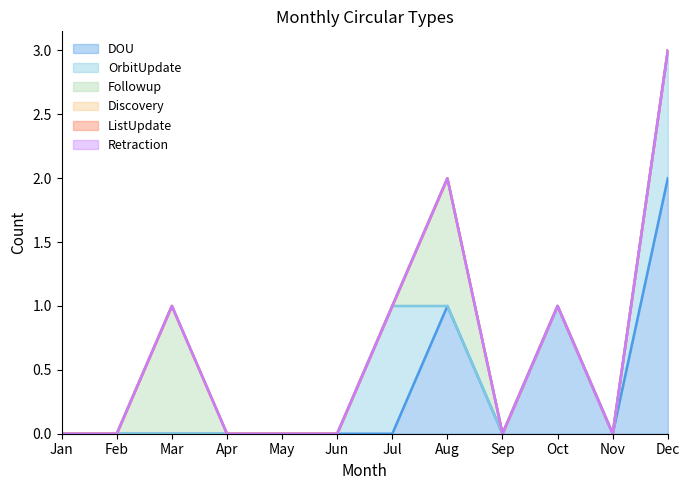

Is it true that Retraction equals 0 at Apr?

True